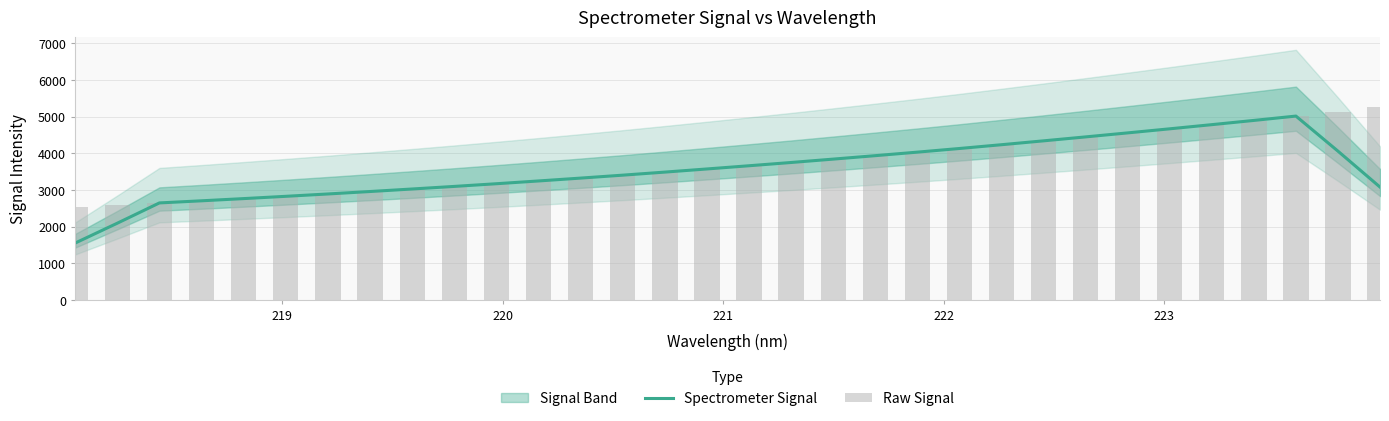

At how many categories does at least one series exceed 4966?

3